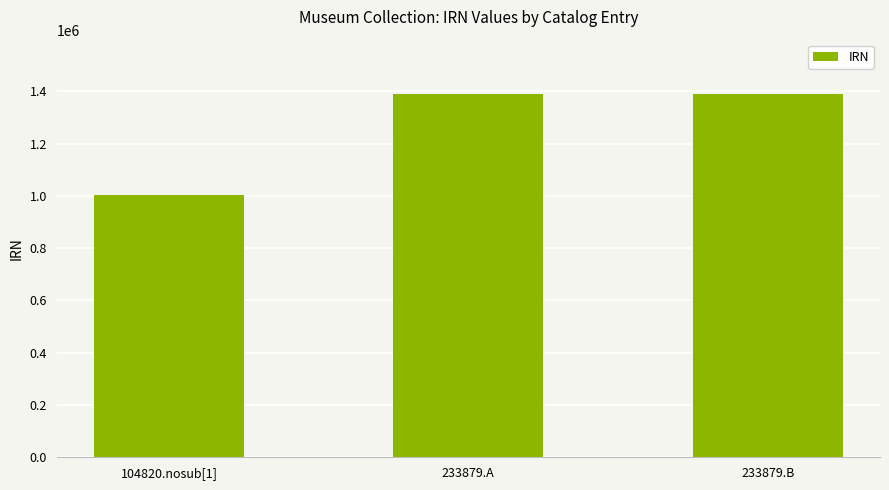

What is the ratio of the value at 233879.B to the value at 104820.nosub[1]?

1.4